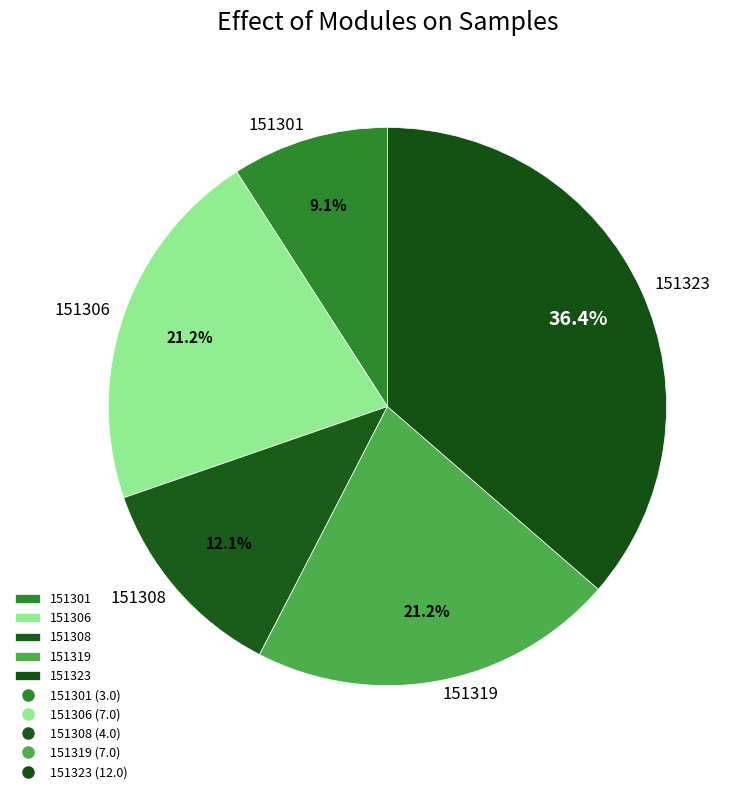

What percentage is NOT represented by 151323?

63.6%